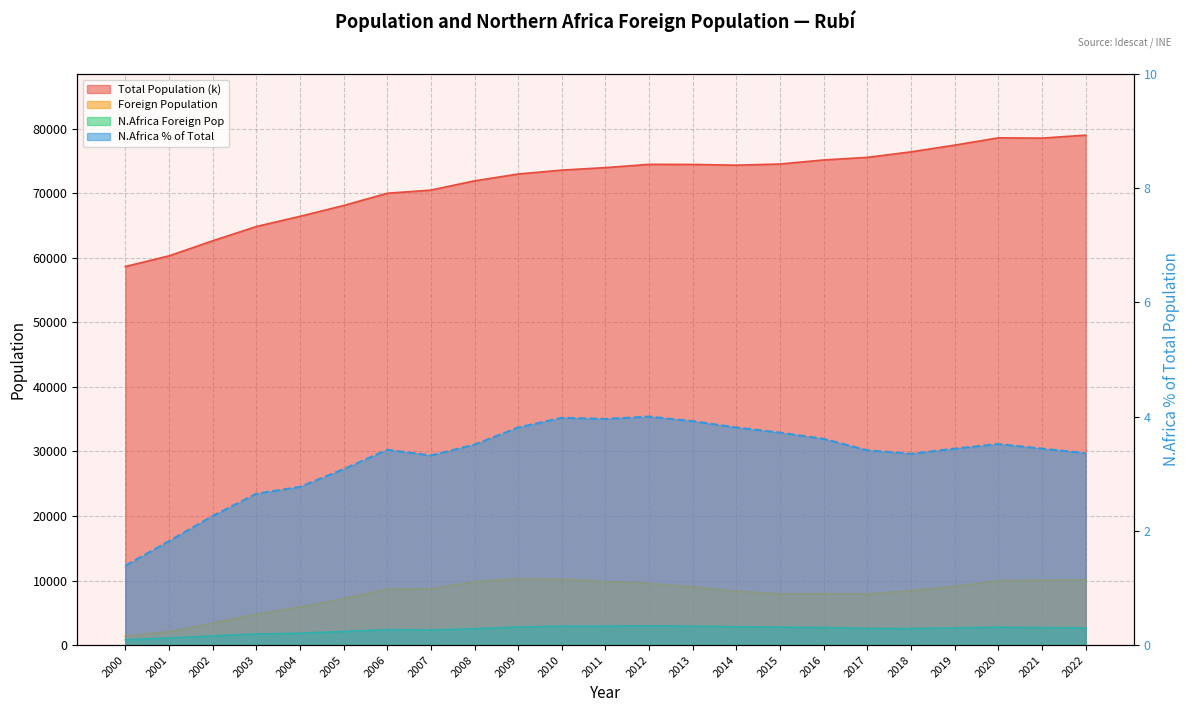

Reading left to right, what are all the values shown in this chart?

Total Population (k): 58646.0	60303.0	62638.0	64848.0	66425.0	68102.0	70006.0	70494.0	71927.0	72987.0	73591.0	73979.0	74484.0	74468.0	74353.0	74536.0	75167.0	75568.0	76423.0	77464.0	78591.0	78549.0	79007.0
Foreign Population: 1377.0	2078.0	3408.0	4786.0	5892.0	7211.0	8655.0	8724.0	9814.0	10301.0	10225.0	9832.0	9564.0	9022.0	8347.0	7931.0	7955.0	7925.0	8431.0	9083.0	9960.0	10051.0	10120.0
N.Africa Foreign Pop: 818.0	1095.0	1418.0	1716.0	1838.0	2097.0	2395.0	2339.0	2524.0	2784.0	2931.0	2930.0	2979.0	2920.0	2835.0	2773.0	2716.0	2576.0	2563.0	2661.0	2768.0	2702.0	2655.0
N.Africa % of Total: 1.4	1.8	2.3	2.6	2.8	3.1	3.4	3.3	3.5	3.8	4.0	4.0	4.0	3.9	3.8	3.7	3.6	3.4	3.4	3.4	3.5	3.4	3.4